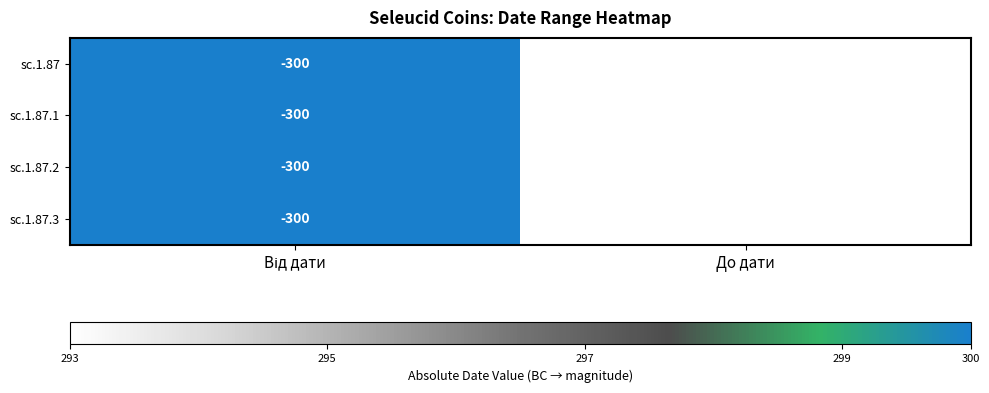

The sc.1.87.1 series shows -293 at До дати. True or false?

True